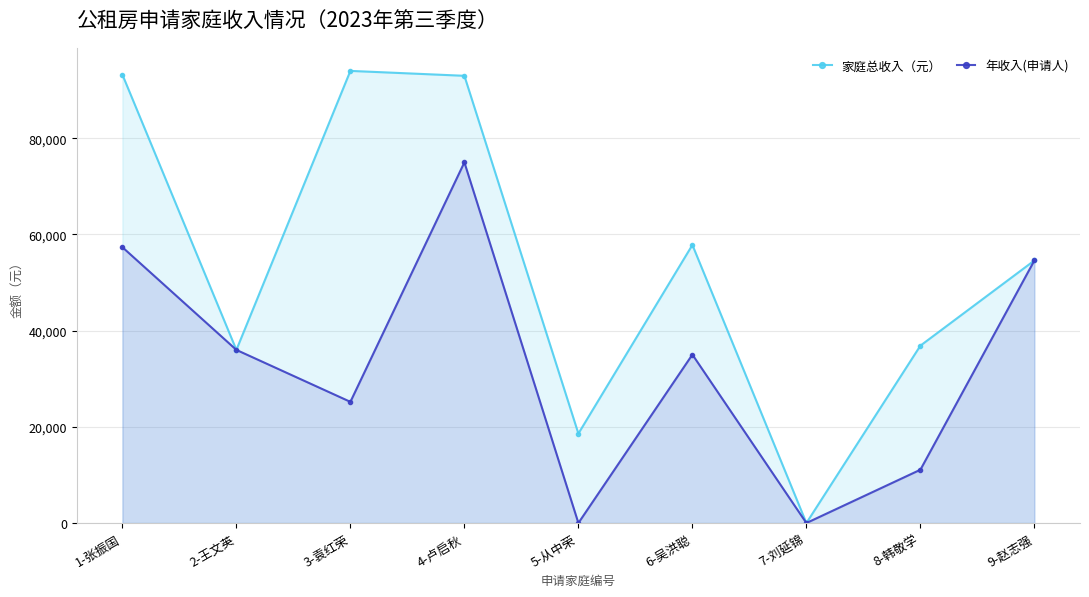

True or false: 家庭总收入（元） and 年收入(申请人) intersect in this chart.

False